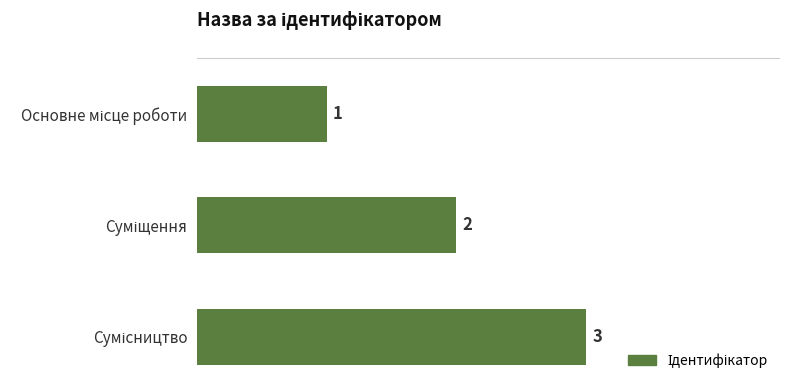

How many data points are less than 2?

1